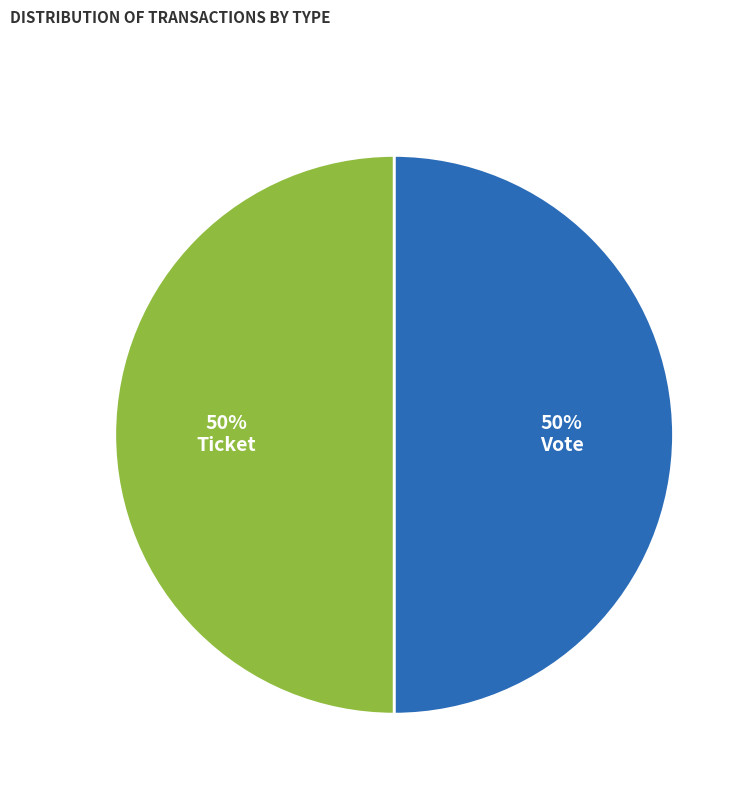

True or false: Ticket accounts for 11% of the total.

False